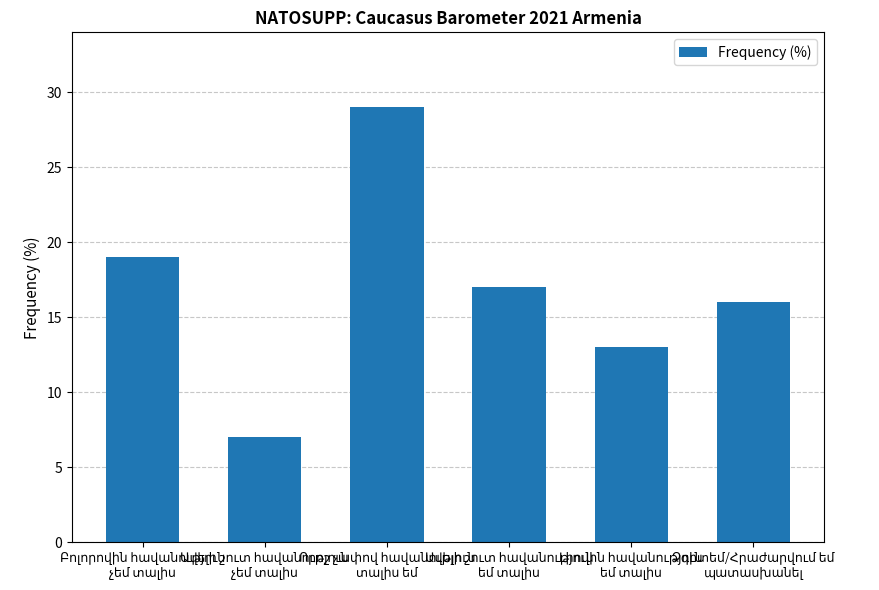

Does the chart contain stacked bars?

No